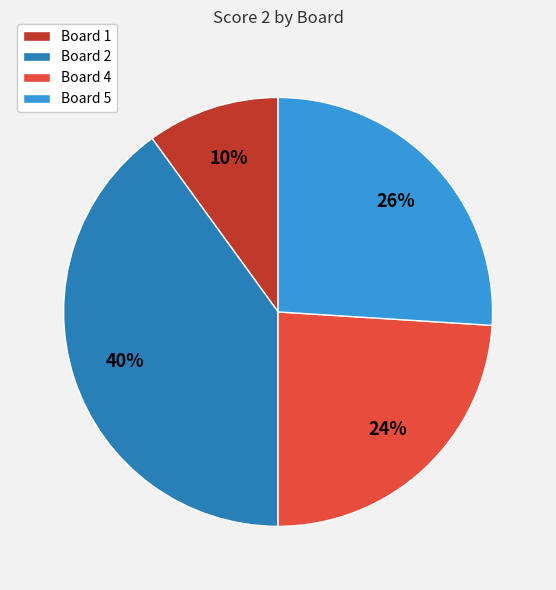

Approximately how many times larger is the value at Board 4 compared to Board 2?

0.6